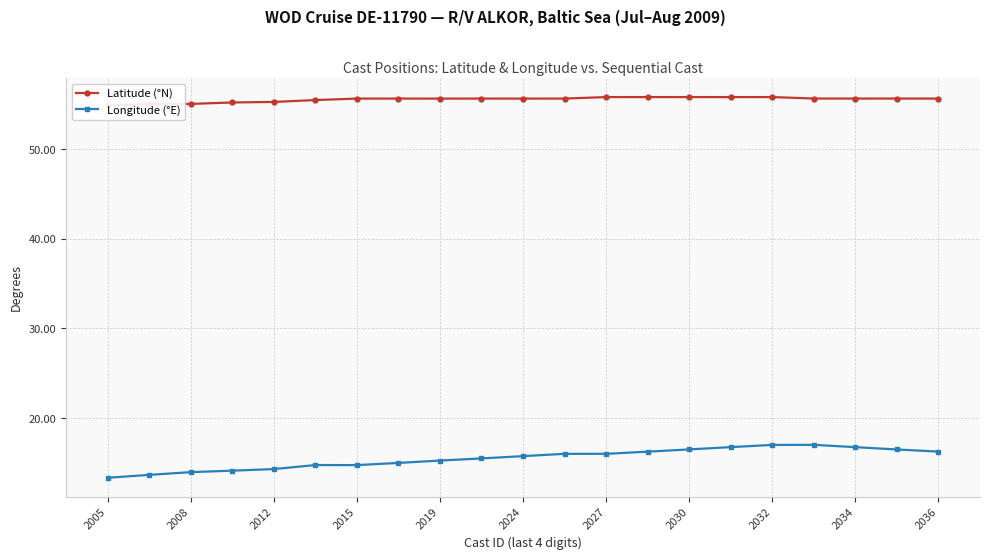

True or false: Latitude (°N) and Longitude (°E) intersect in this chart.

False